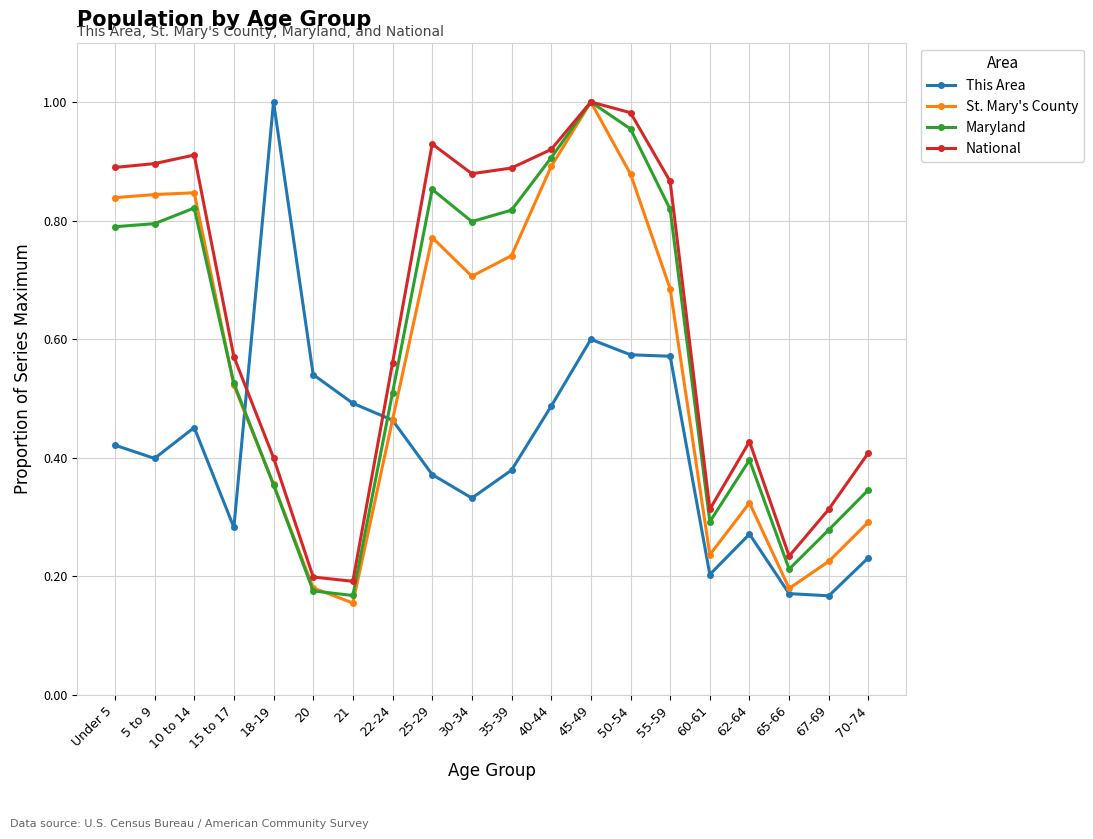

Which series has the largest total across all categories?

National